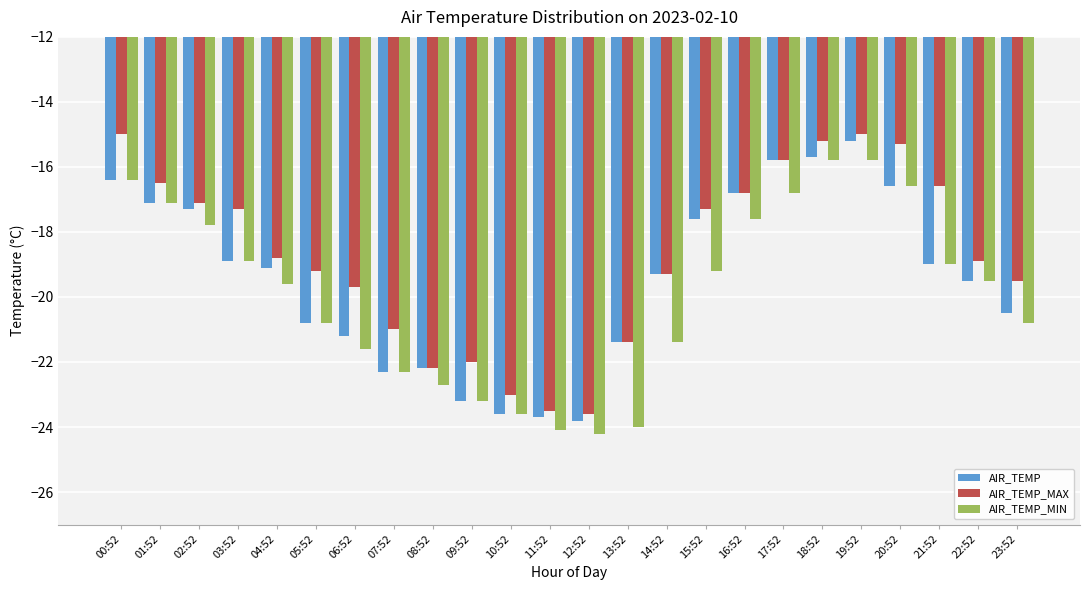

Reading left to right, extract all data points from this chart.

AIR_TEMP: 00:52=-16.4	01:52=-17.1	02:52=-17.3	03:52=-18.9	04:52=-19.1	05:52=-20.8	06:52=-21.2	07:52=-22.3	08:52=-22.2	09:52=-23.2	10:52=-23.6	11:52=-23.7	12:52=-23.8	13:52=-21.4	14:52=-19.3	15:52=-17.6	16:52=-16.8	17:52=-15.8	18:52=-15.7	19:52=-15.2	20:52=-16.6	21:52=-19.0	22:52=-19.5	23:52=-20.5
AIR_TEMP_MAX: 00:52=-15.0	01:52=-16.5	02:52=-17.1	03:52=-17.3	04:52=-18.8	05:52=-19.2	06:52=-19.7	07:52=-21.0	08:52=-22.2	09:52=-22.0	10:52=-23.0	11:52=-23.5	12:52=-23.6	13:52=-21.4	14:52=-19.3	15:52=-17.3	16:52=-16.8	17:52=-15.8	18:52=-15.2	19:52=-15.0	20:52=-15.3	21:52=-16.6	22:52=-18.9	23:52=-19.5
AIR_TEMP_MIN: 00:52=-16.4	01:52=-17.1	02:52=-17.8	03:52=-18.9	04:52=-19.6	05:52=-20.8	06:52=-21.6	07:52=-22.3	08:52=-22.7	09:52=-23.2	10:52=-23.6	11:52=-24.1	12:52=-24.2	13:52=-24.0	14:52=-21.4	15:52=-19.2	16:52=-17.6	17:52=-16.8	18:52=-15.8	19:52=-15.8	20:52=-16.6	21:52=-19.0	22:52=-19.5	23:52=-20.8